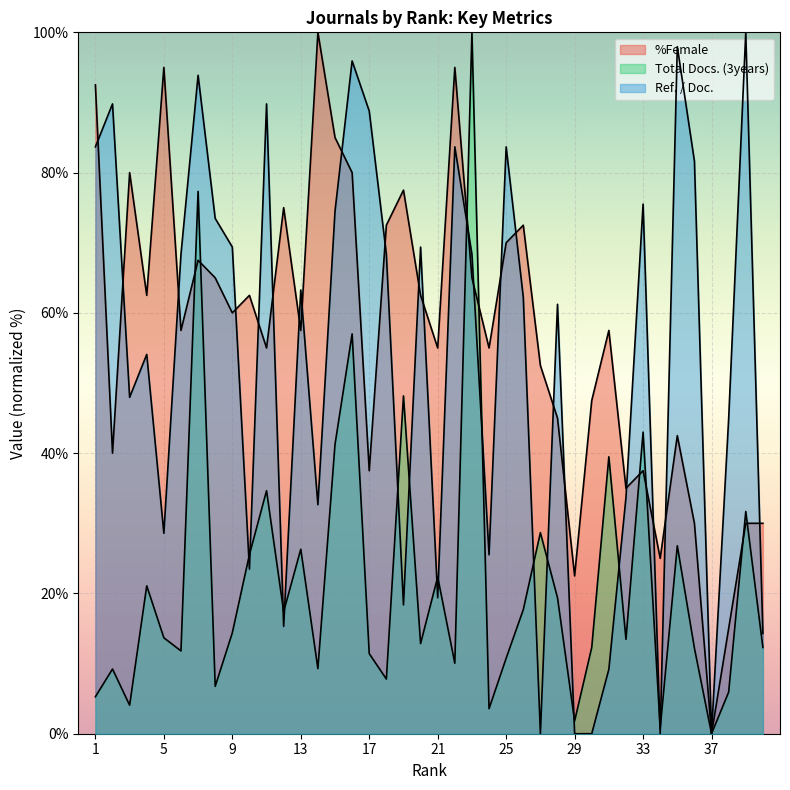

At which category does the chart reach its peak across all series?

14